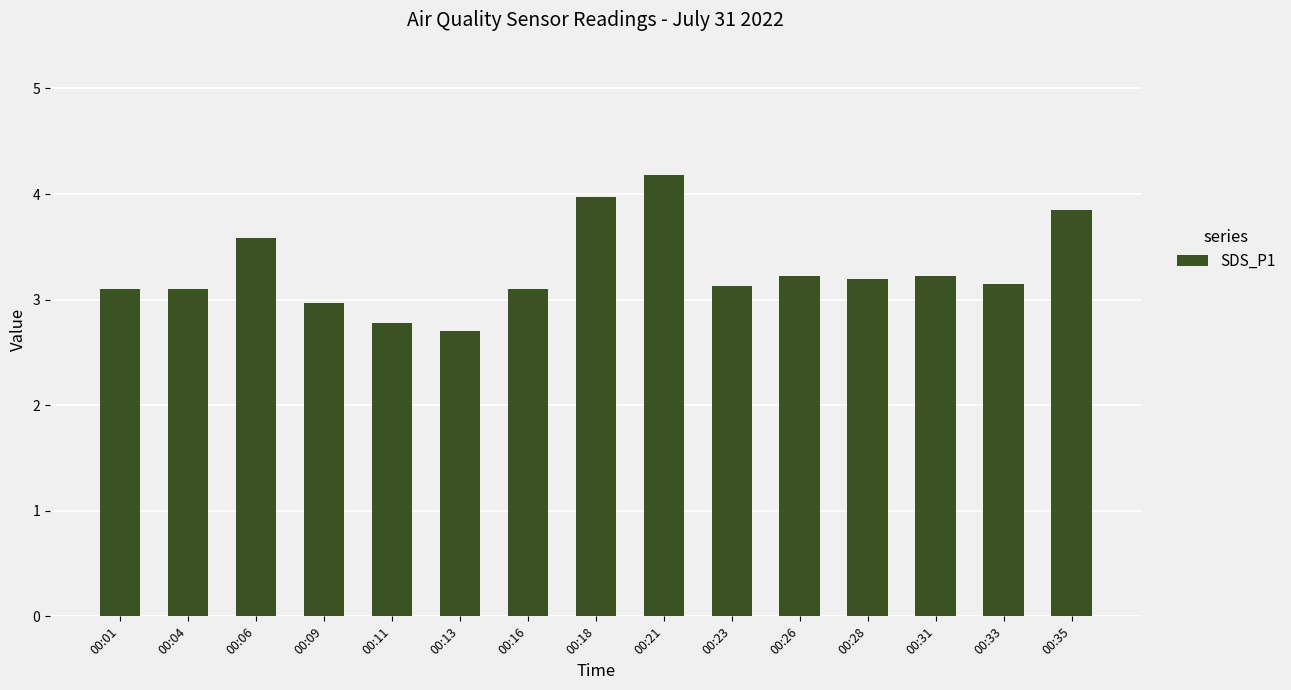

What is the value of the 2nd bar from the left?

3.1